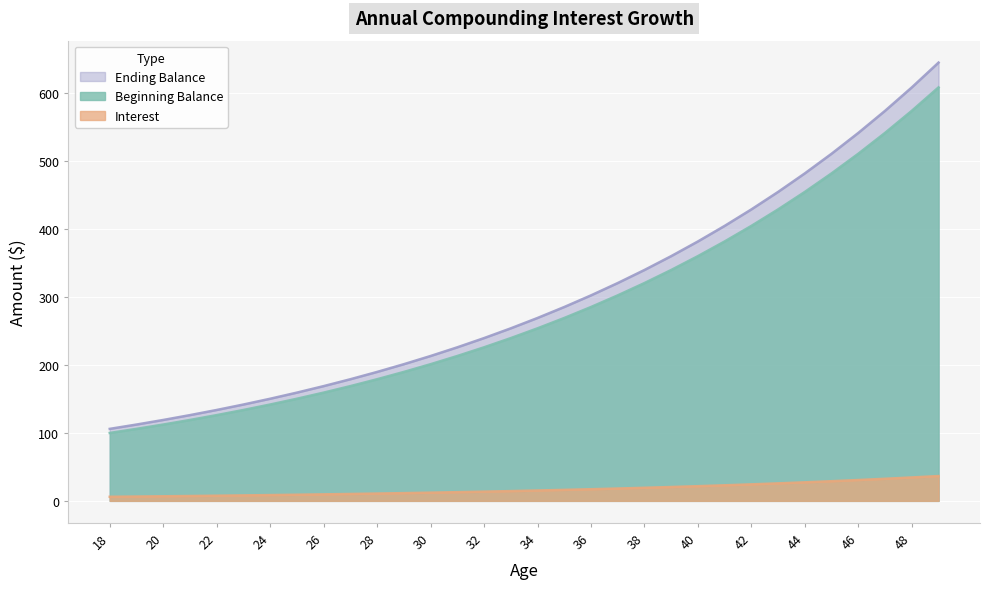

What is the value of the Beginning Balance point at the 14th from the left?

213.3